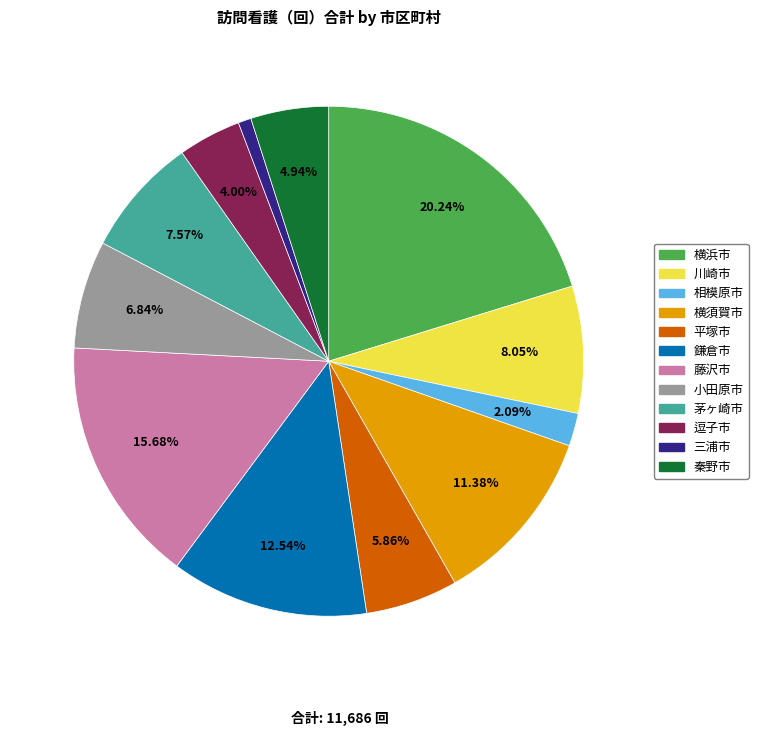

How many slices are in this pie chart?

12